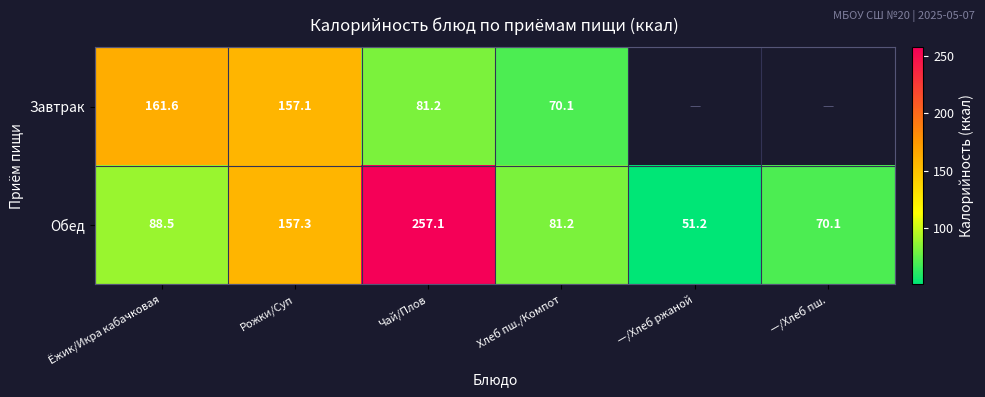

Which series changed the most between Ёжик/Икра кабачковая and Рожки/Суп?

Обед